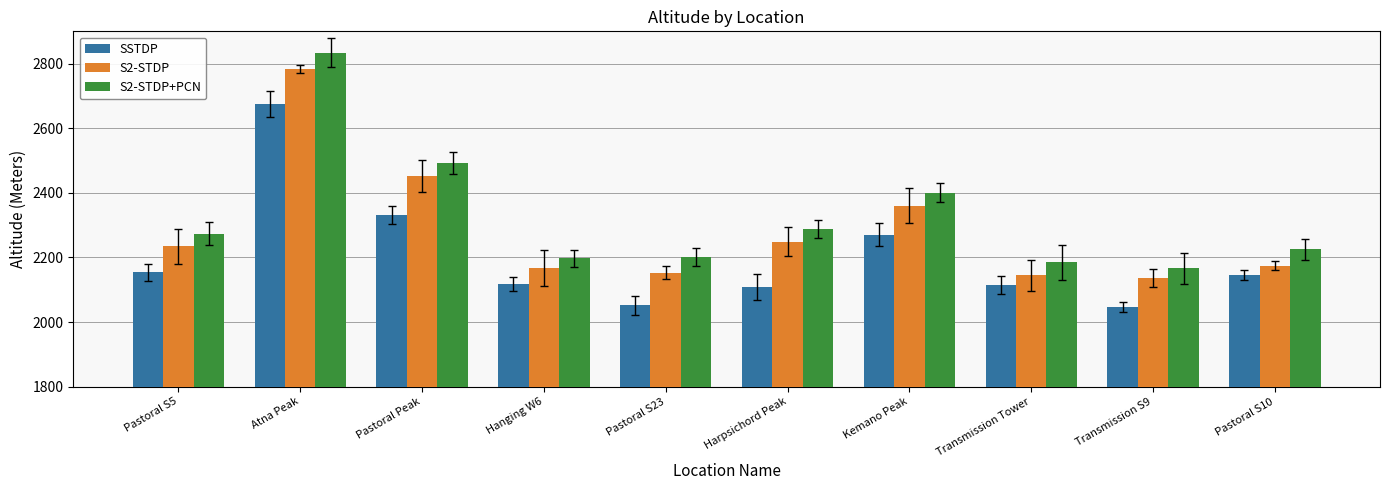

At which category is the sum across all series the highest?

Atna Peak